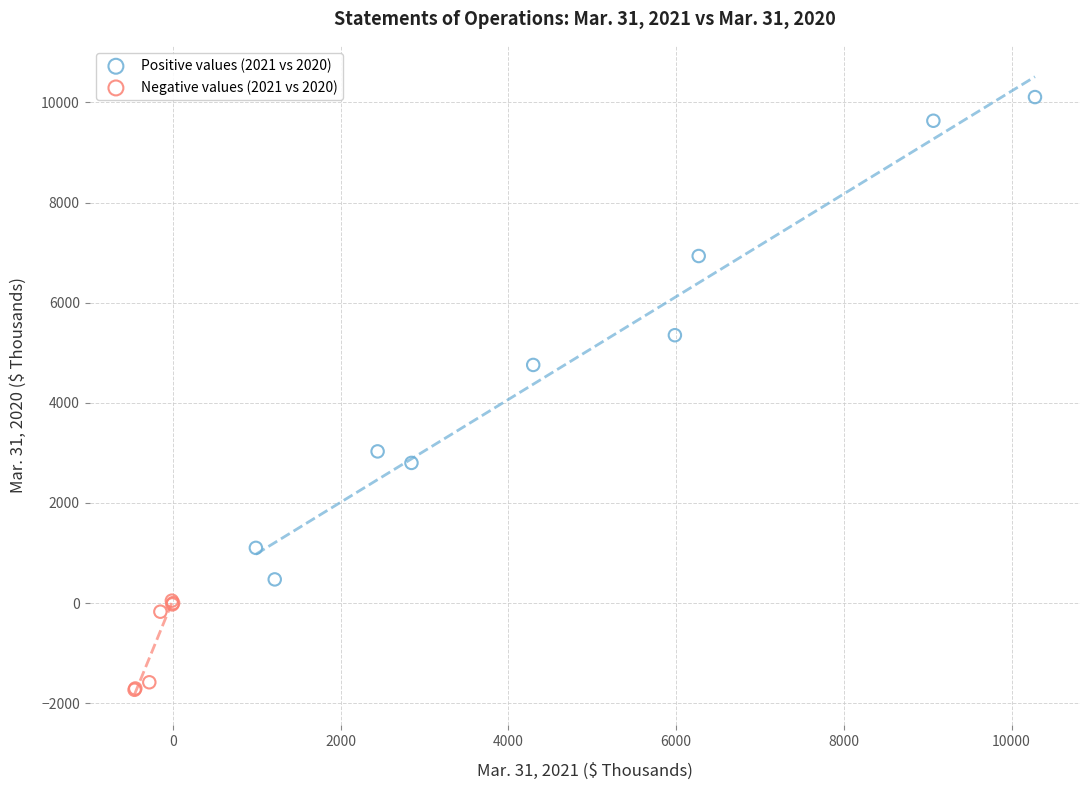

Which series has the largest Y range (max minus min)?

Positive values (2021 vs 2020)